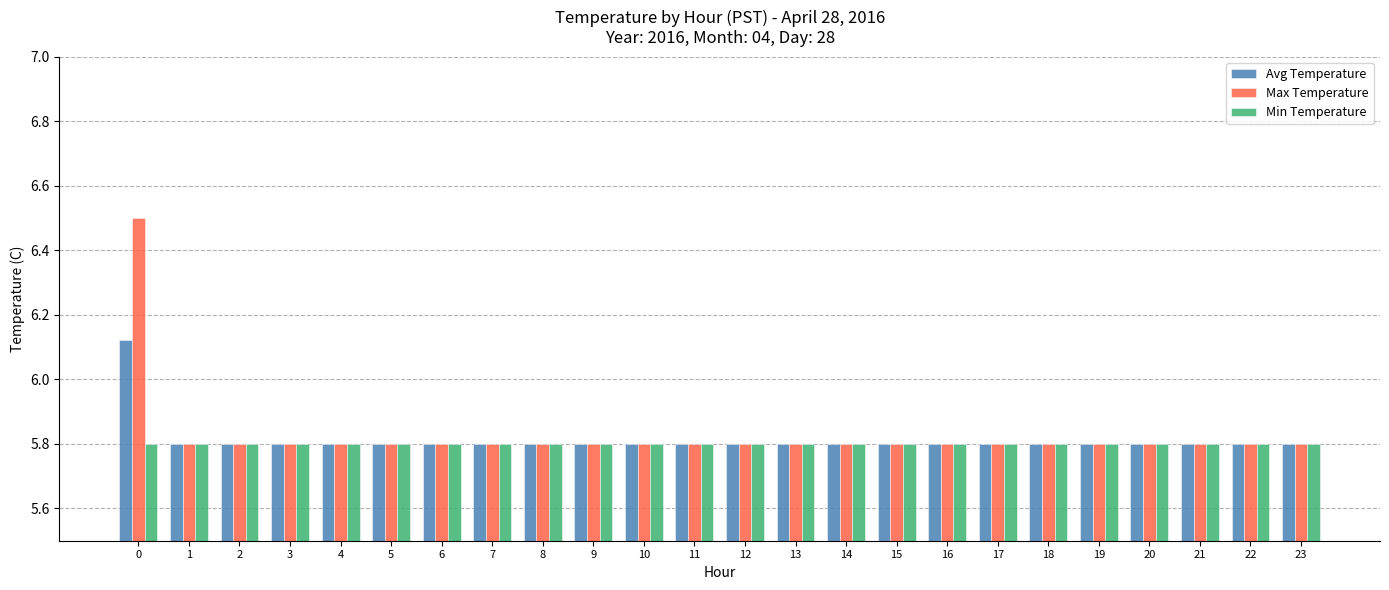

True or false: Max Temperature has a value of 5.8 at 13.

True